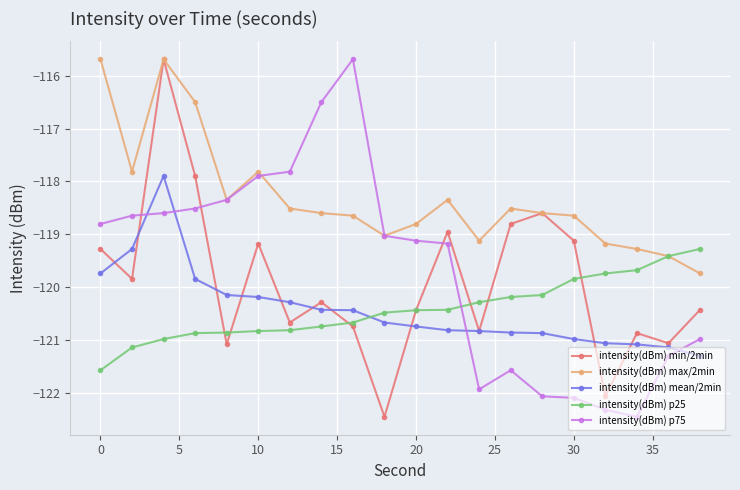

What is the value of the intensity(dBm) max/2min point at the 9th from the left?

-118.6